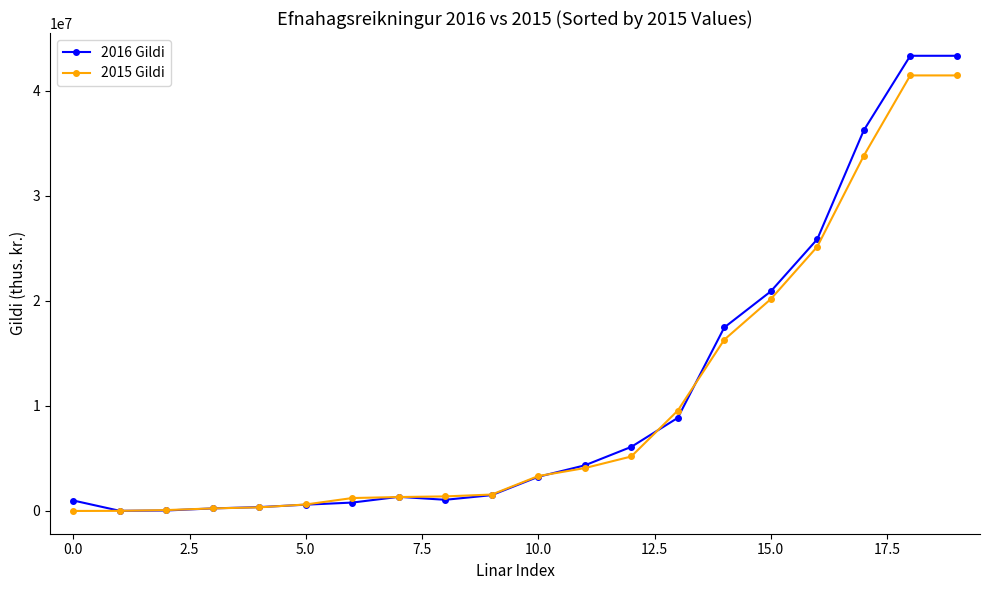

How many lines are shown in the chart?

2